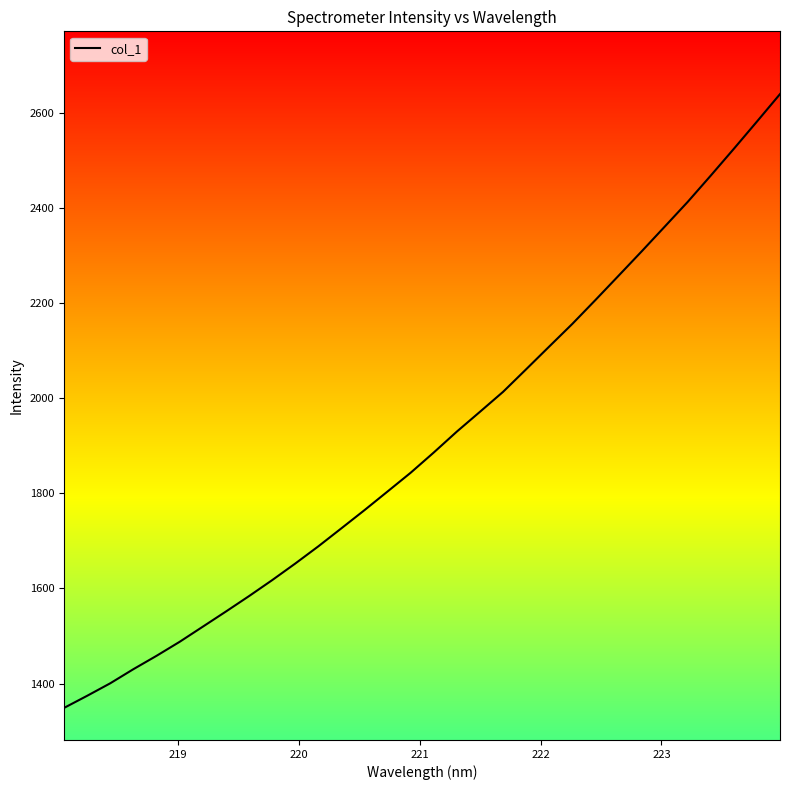

What is the difference between the maximum and minimum values?

1291.3